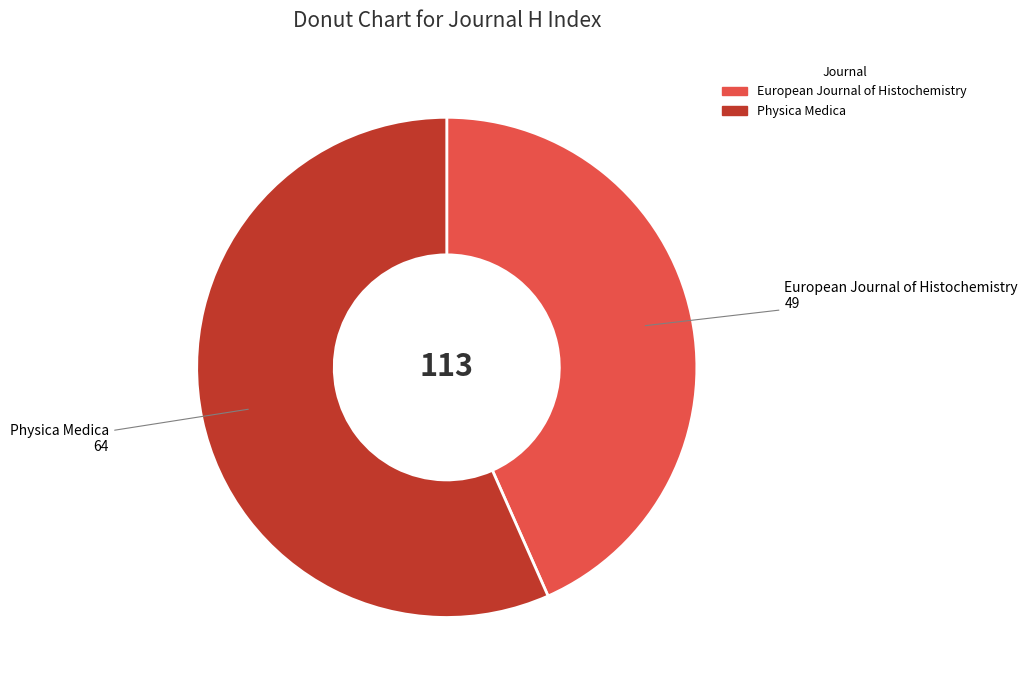

Does Physica Medica represent more than half of the total?

Yes